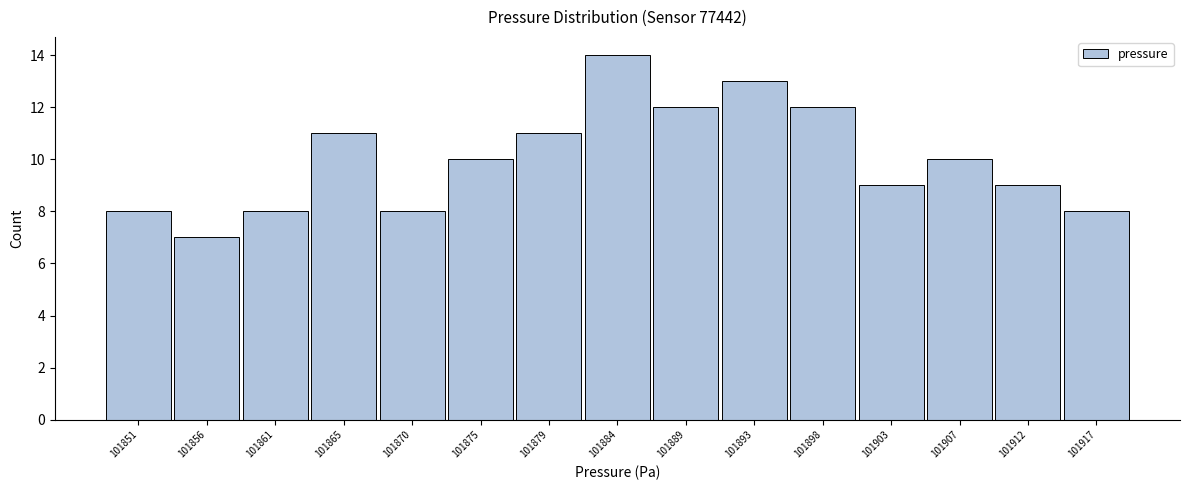

Reading right to left, extract all data points from this chart.

8	9	10	9	12	13	12	14	11	10	8	11	8	7	8